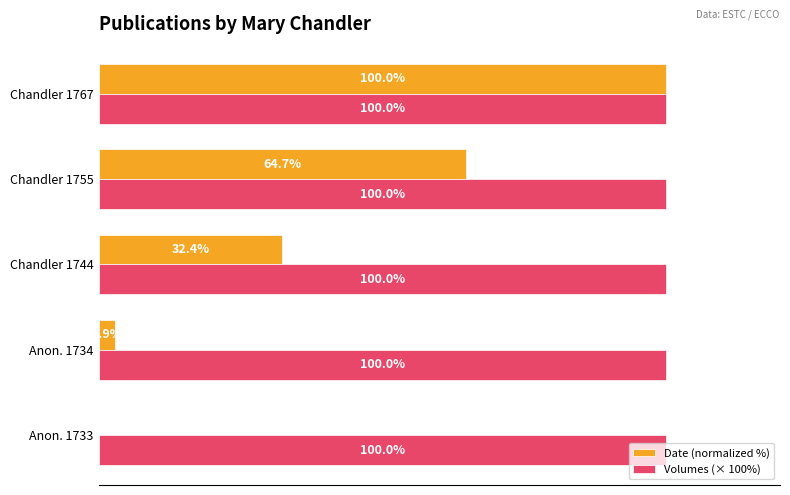

At which label is Date (normalized %) closest to 50?

Chandler 1755